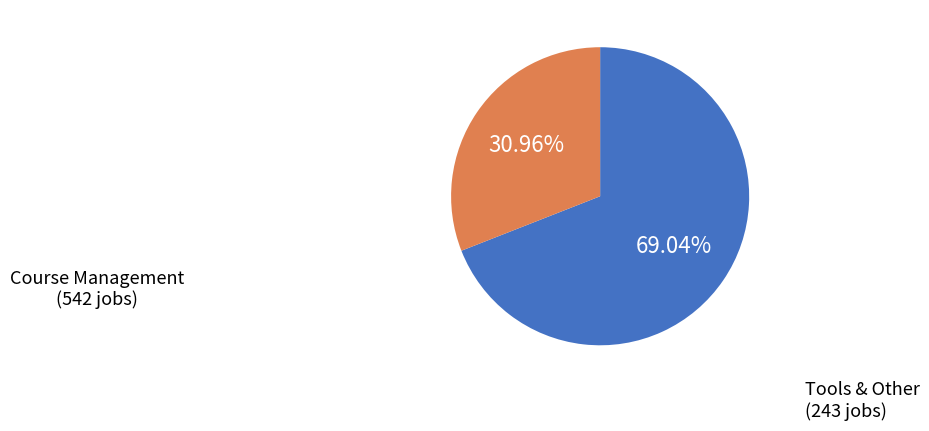

Is there any slice that represents more than half of the pie?

Yes